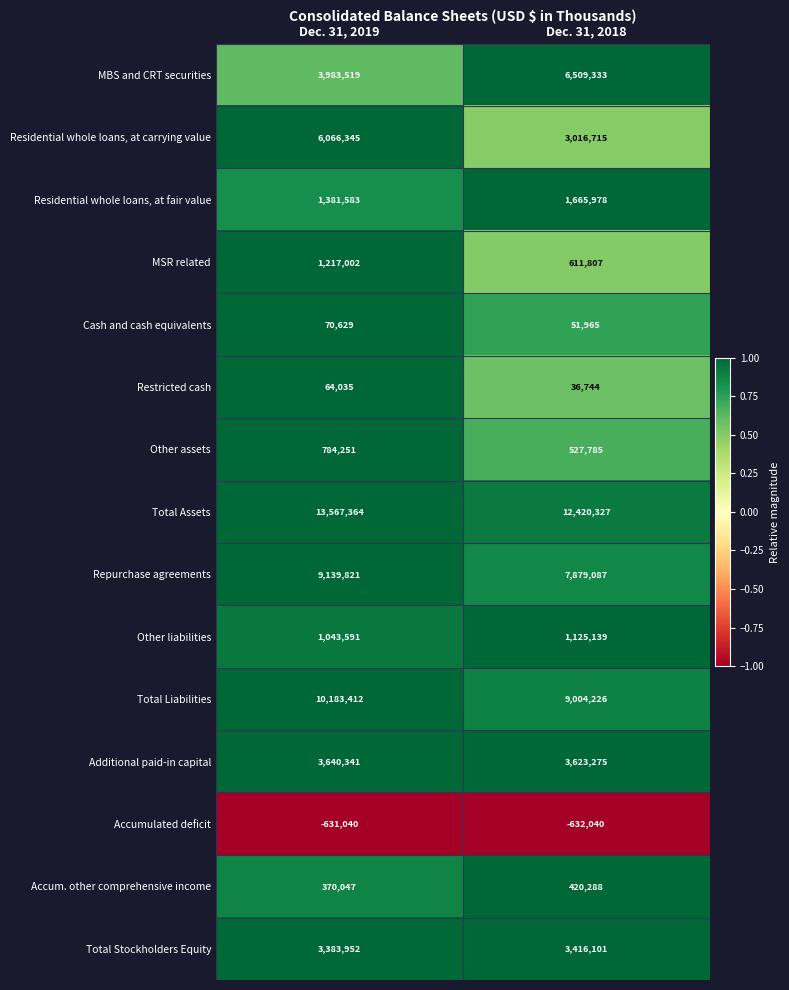

Which series has the largest total across all categories?

Total Assets